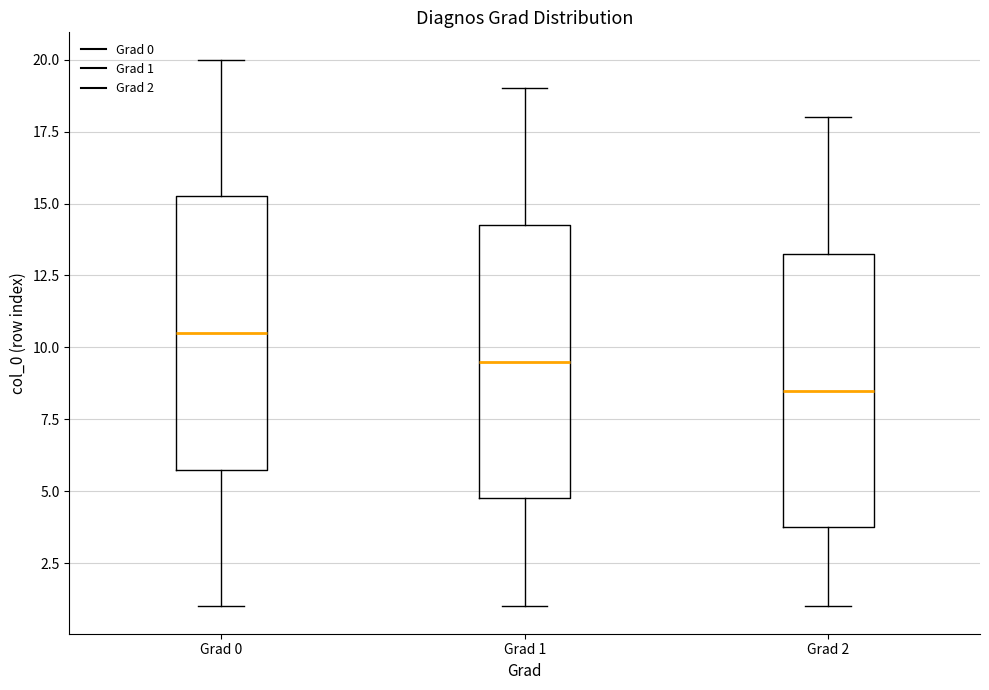

Reading left to right, read every box against the y-axis: the position of its median line, the range the box covers, and the ends of its whiskers. The values are not printed on the chart, so give them approximately, as read against the axis.

Grad 0: median 10.5, box 6.0 to 15.5, whiskers 1.0 to 20.0
Grad 1: median 9.5, box 5.0 to 14.5, whiskers 1.0 to 19.0
Grad 2: median 8.5, box 4.0 to 13.5, whiskers 1.0 to 18.0